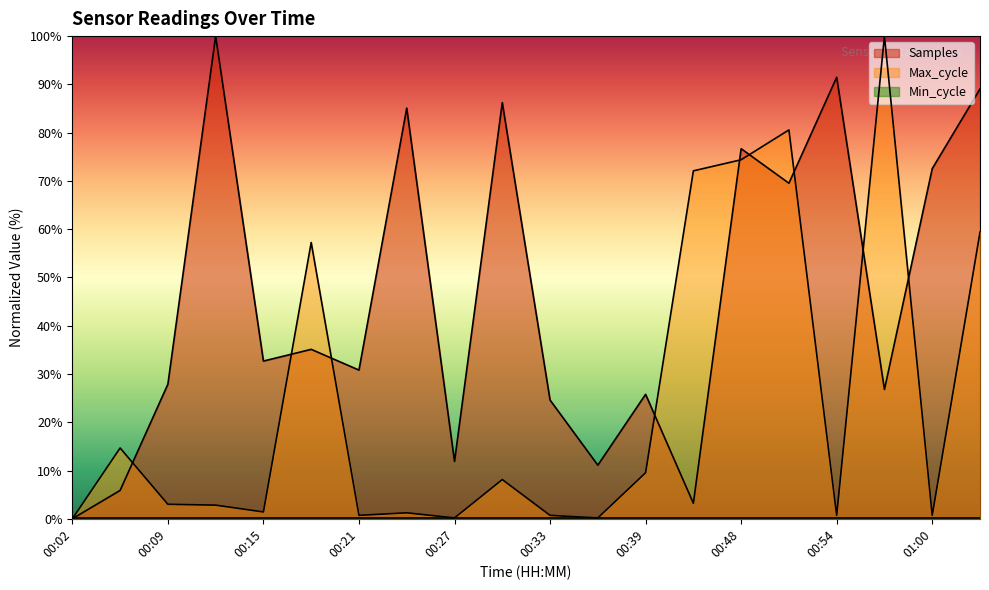

At which category is the sum across all series the highest?

00:48